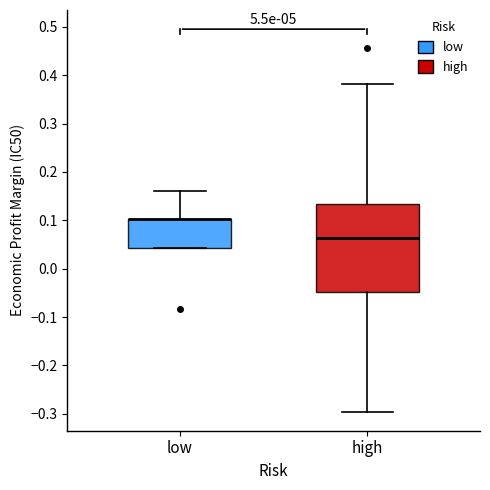

Where is the lower edge of the box for low on the y-axis? The values are not printed on the chart, so give them approximately, as read against the axis.

0.04